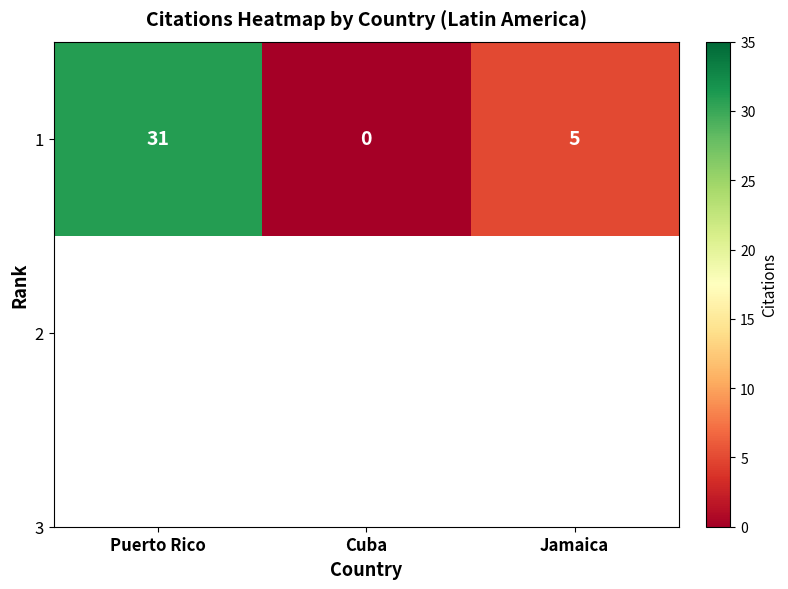

Count the values in the range 0 to 31.

3